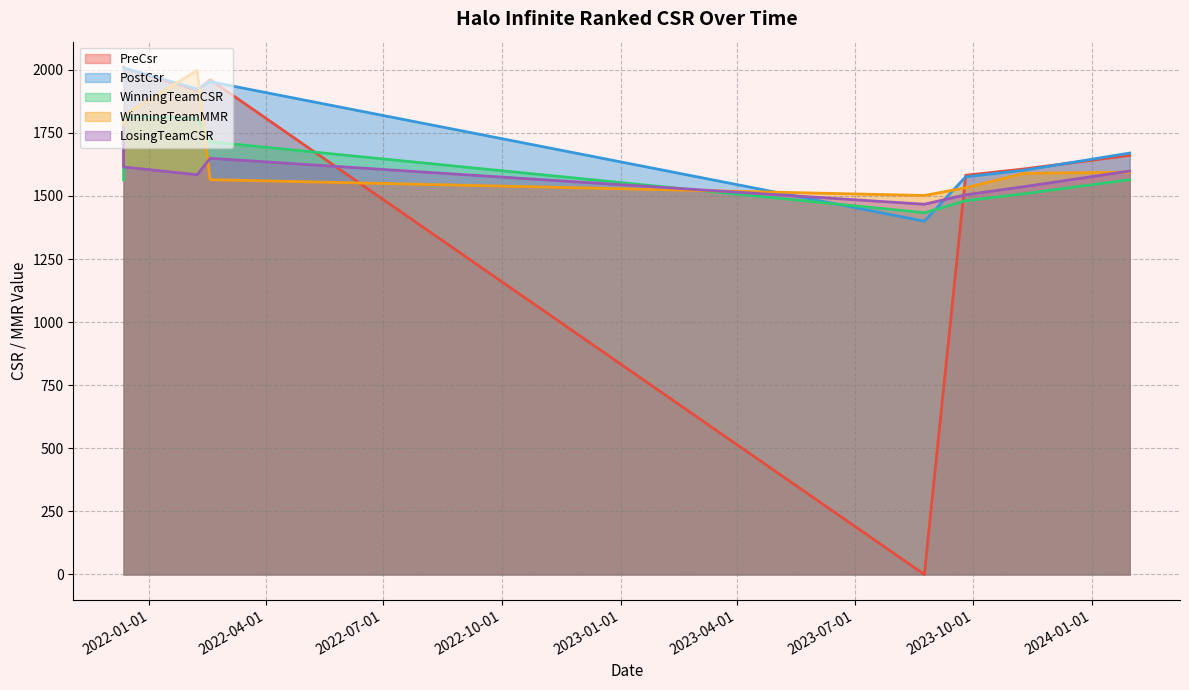

How many interior local peaks does the WinningTeamCSR series have?

1